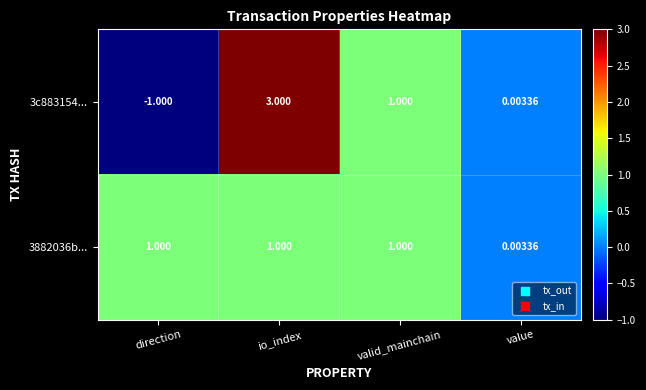

How many negative values does the 3c883154... series have?

1